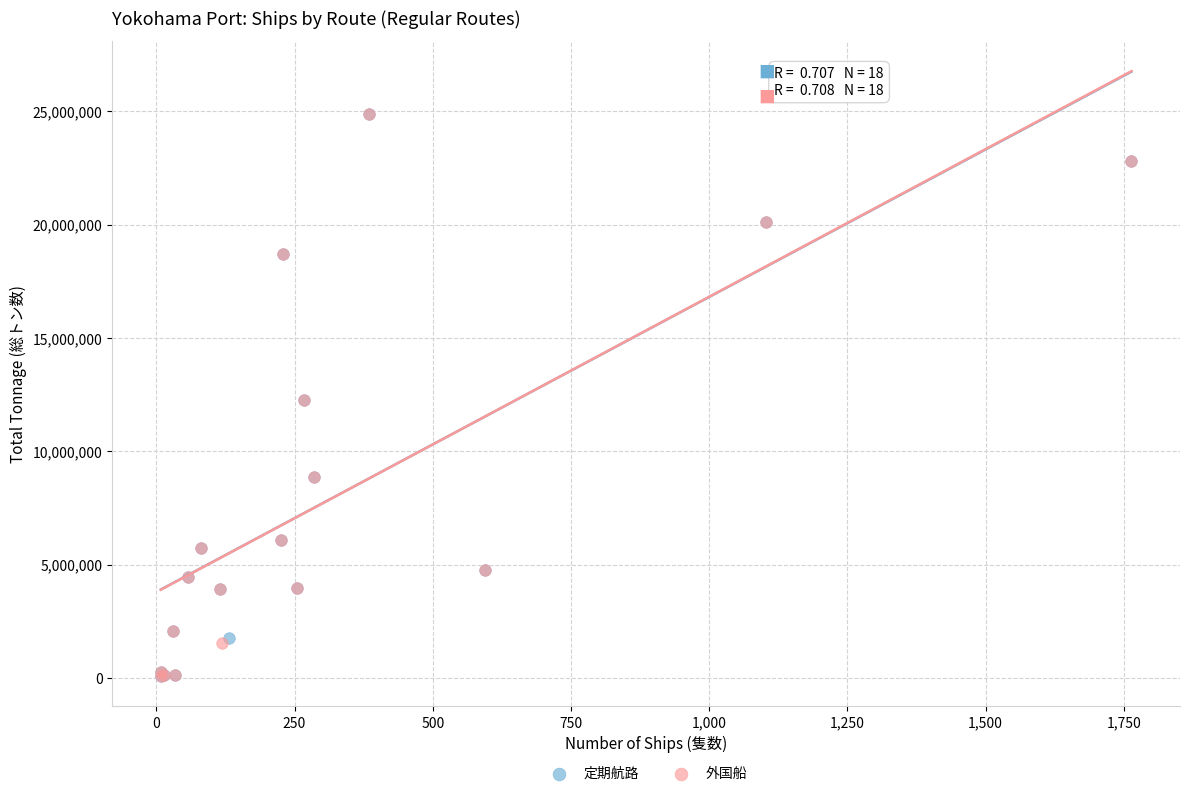

What are all the series names shown in the legend?

定期航路, 外国船